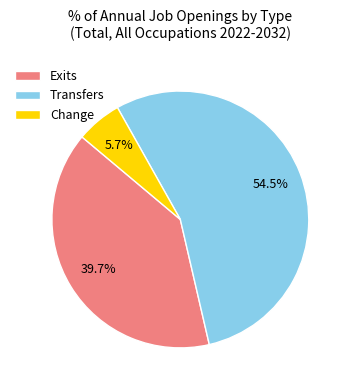

Is it true that Exits is 40% of the pie?

True